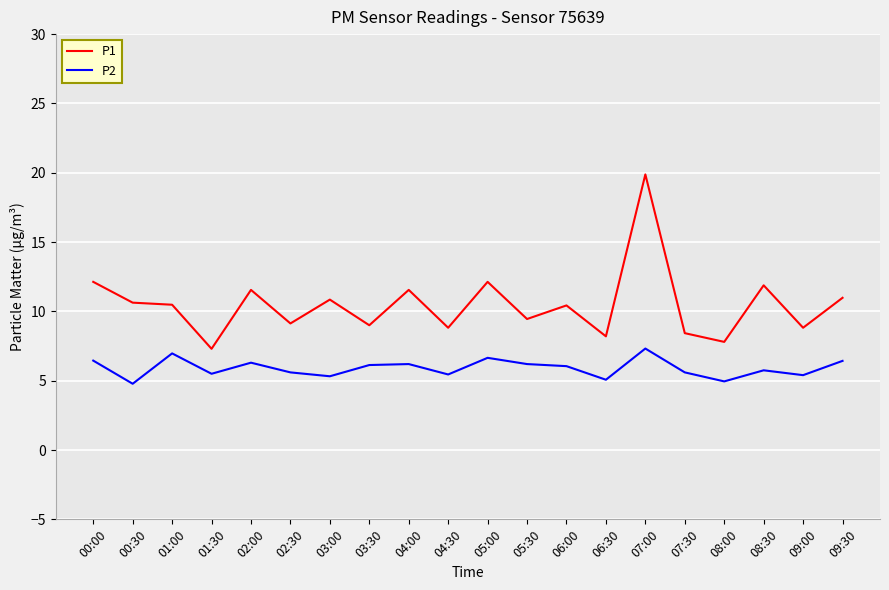

At how many categories does at least one series exceed 6?

20